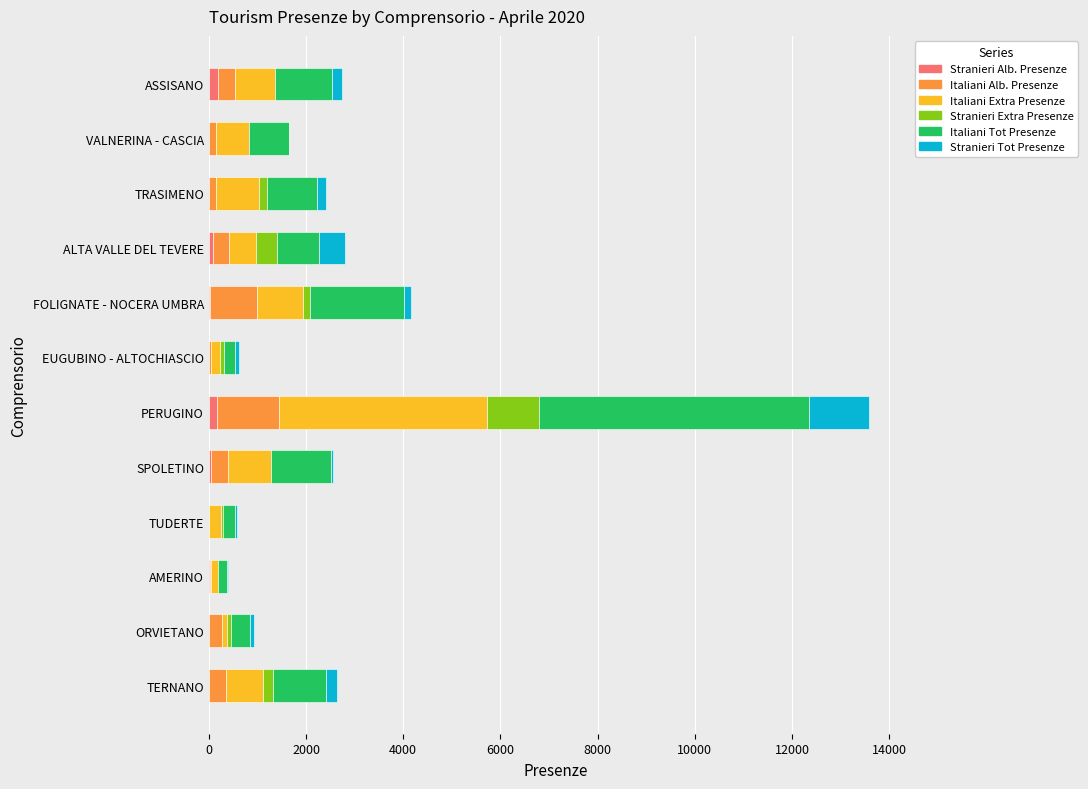

At which category is the sum across all series the highest?

PERUGINO